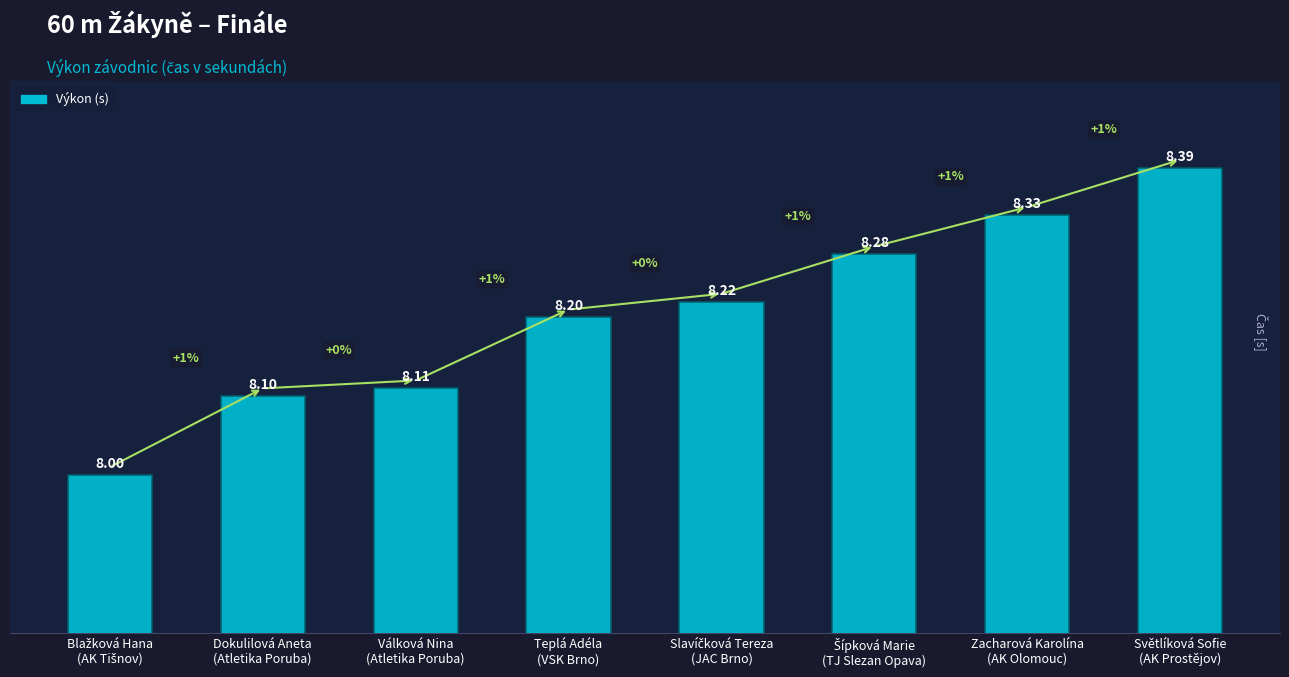

What is the average value?

8.2